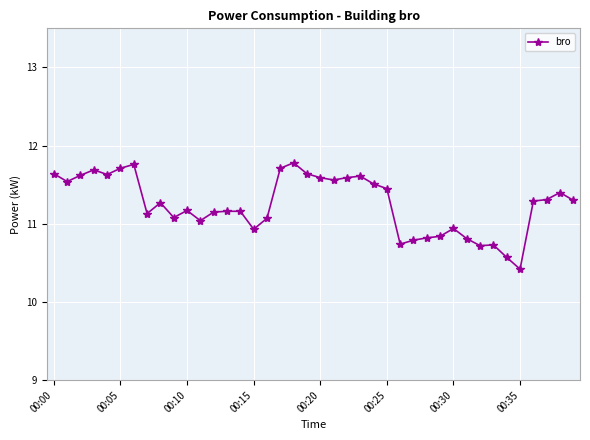

How many distinct data groups are displayed?

1